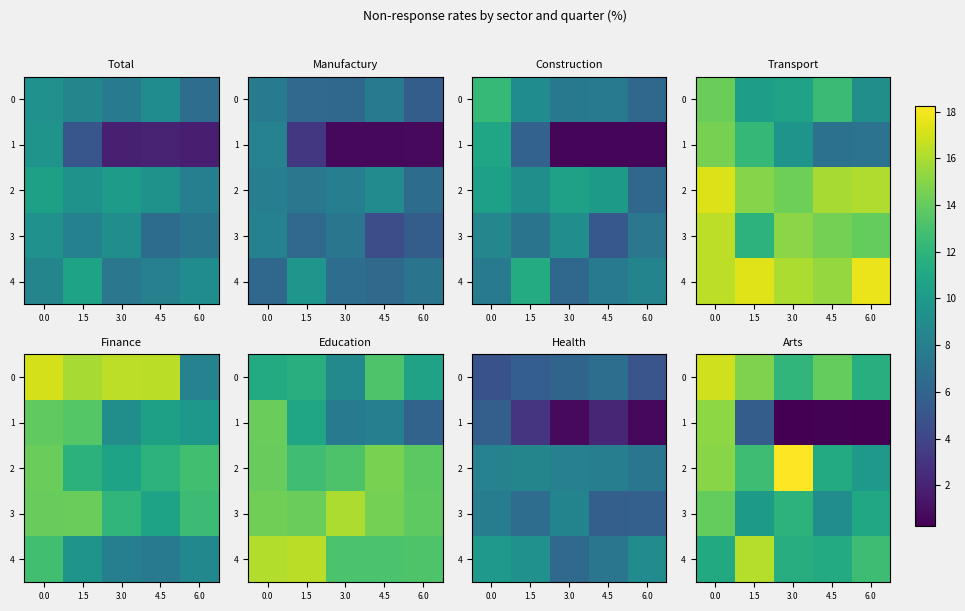

Is it true that 3 equals 14.0 at 0.0?

True